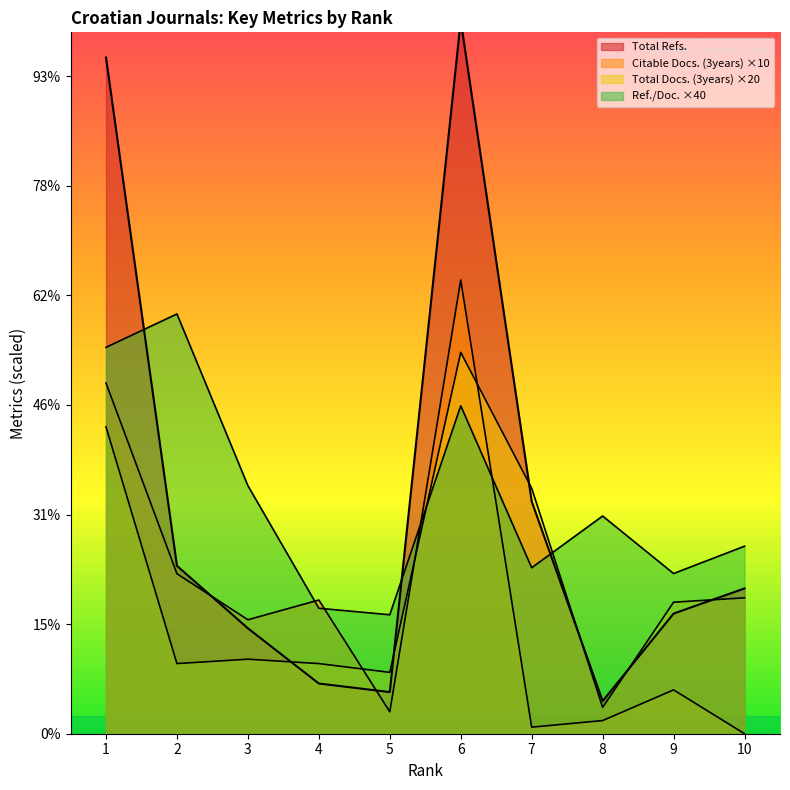

Rank the categories by Ref. / Doc. value from lowest to highest.

5, 4, 9, 7, 10, 8, 3, 6, 1, 2